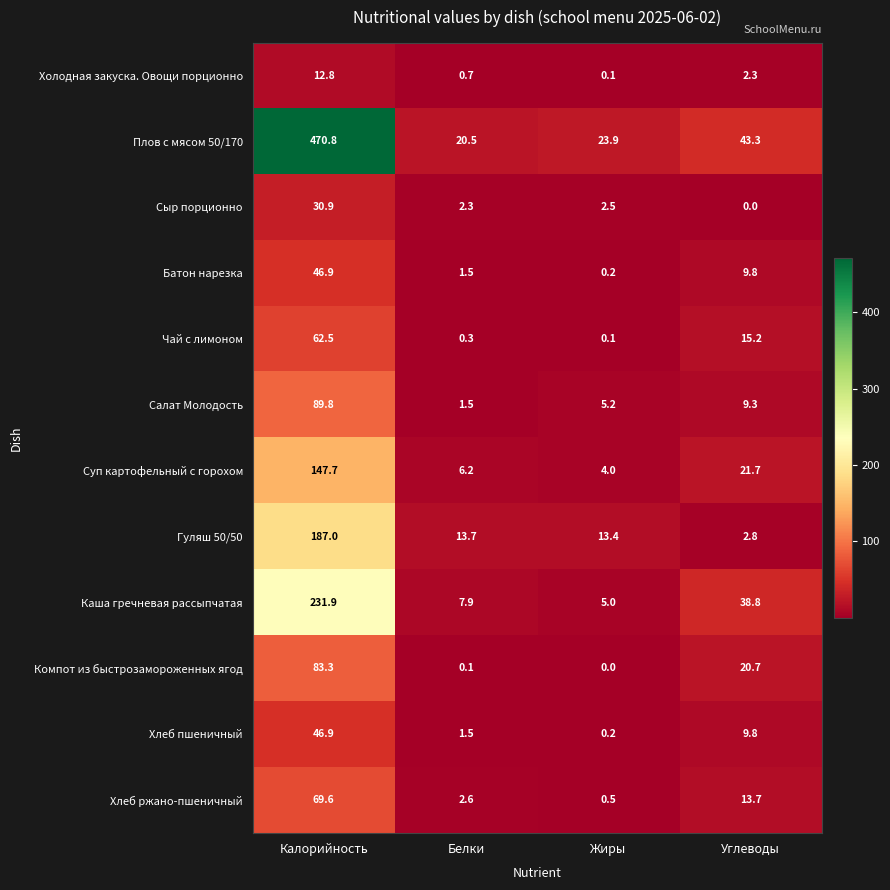

List the labels in order of Хлеб пшеничный value, largest first.

Калорийность, Углеводы, Белки, Жиры